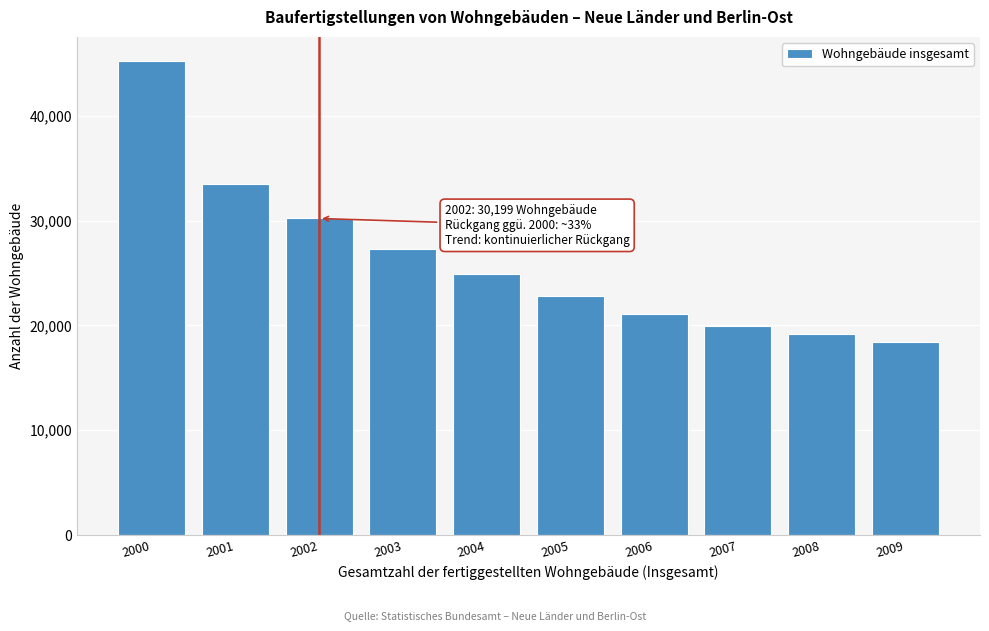

Reading left to right, list all the values displayed in this chart.

45260	33486	30199	27246	24865	22796	21065	19979	19163	18388